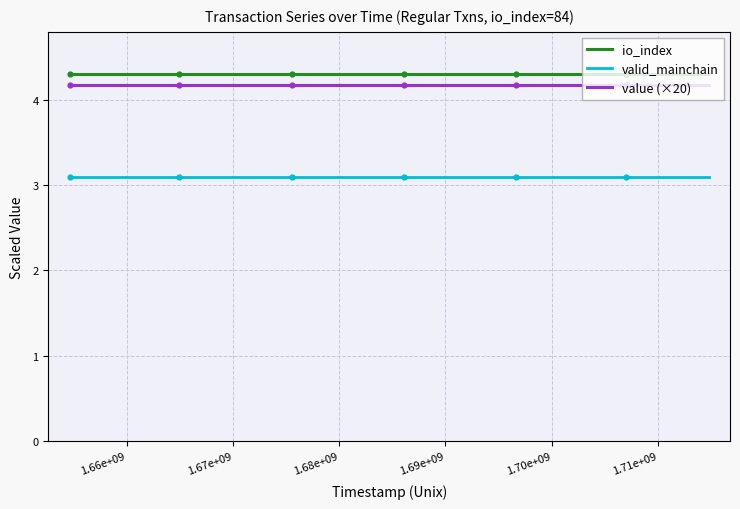

At how many categories does at least one series exceed 3?

24